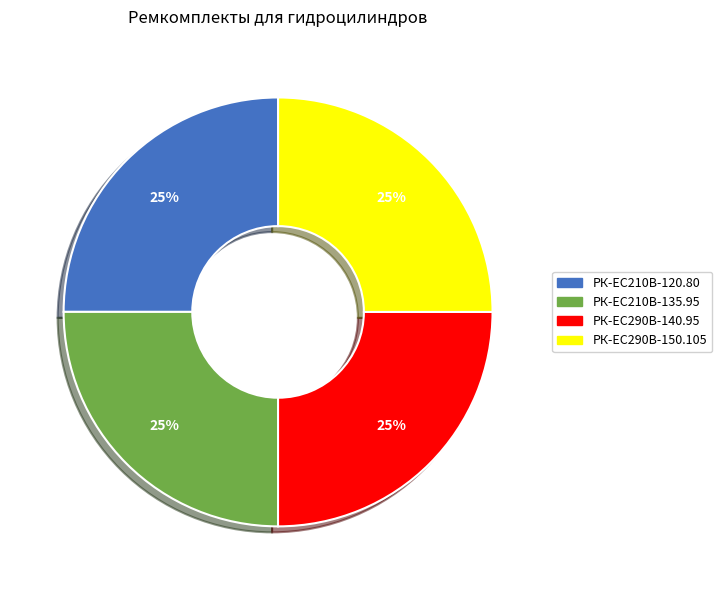

Is it true that РК-ЕС290В-150.105 is 25% of the pie?

True